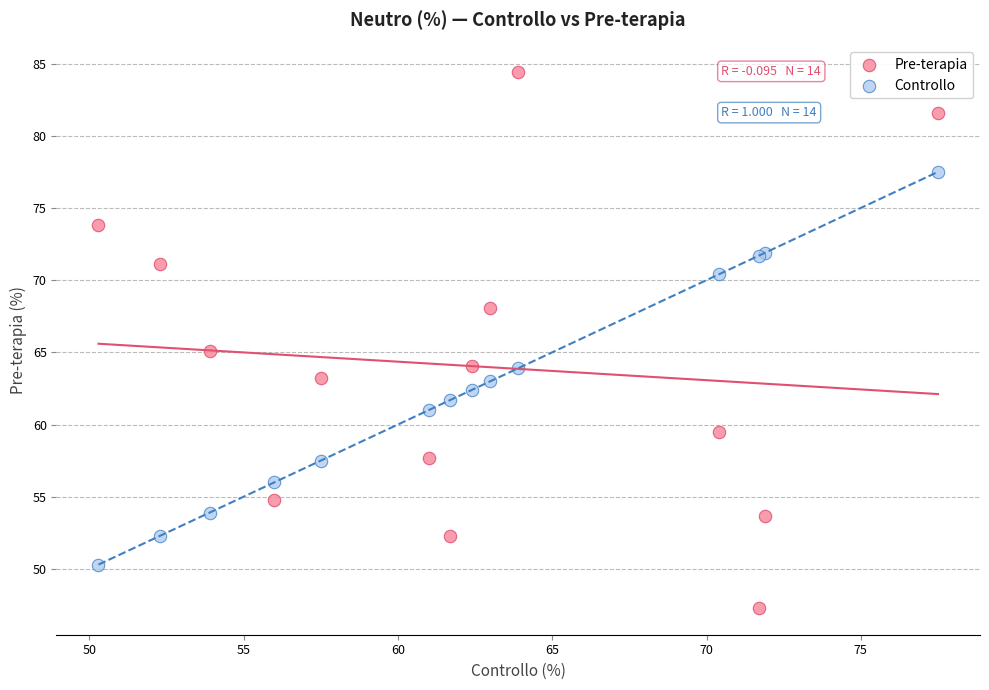

Which series has the widest spread of Y values?

Pre-terapia